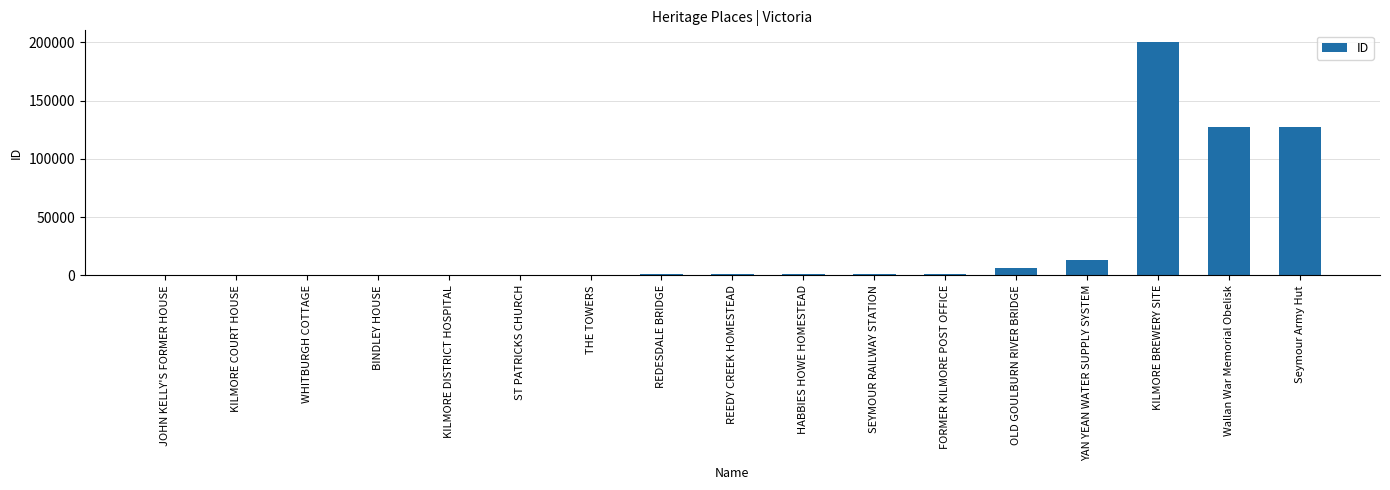

At which category does the chart reach its peak across all series?

KILMORE BREWERY SITE